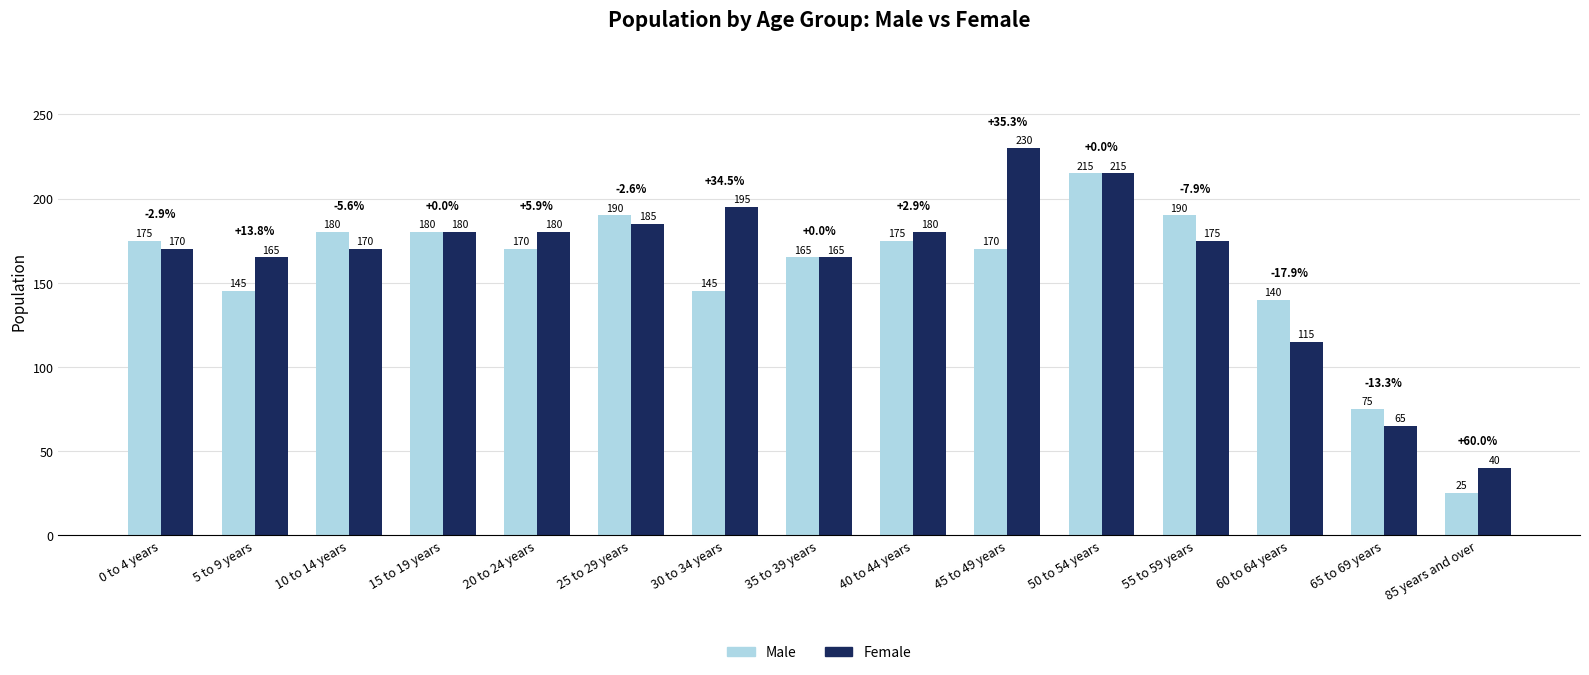

Count the number of categories in the chart.

15